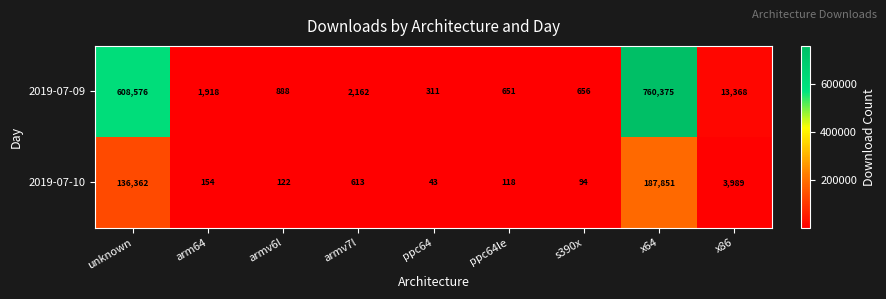

Rank the categories by 2019-07-09 value from highest to lowest.

x64, unknown, x86, armv7l, arm64, armv6l, s390x, ppc64le, ppc64